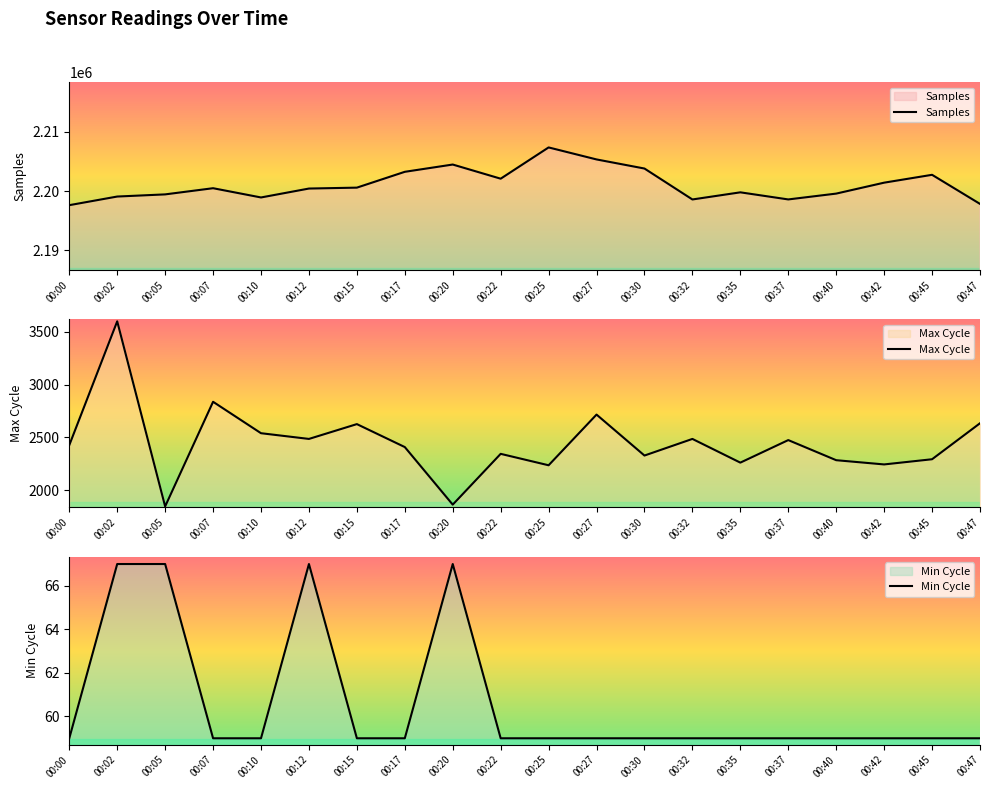

The Min Cycle series shows 59 at 00:47. True or false?

True